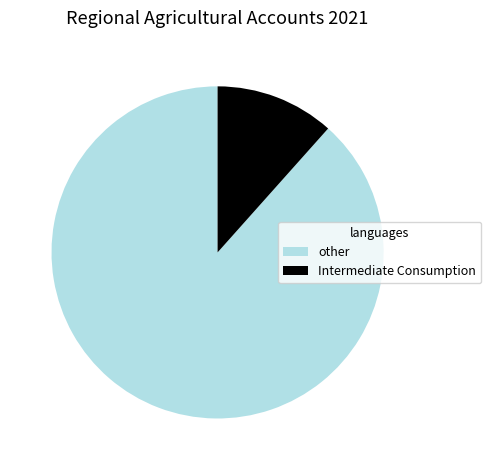

The Intermediate Consumption slice represents 12% of the pie. True or false?

True